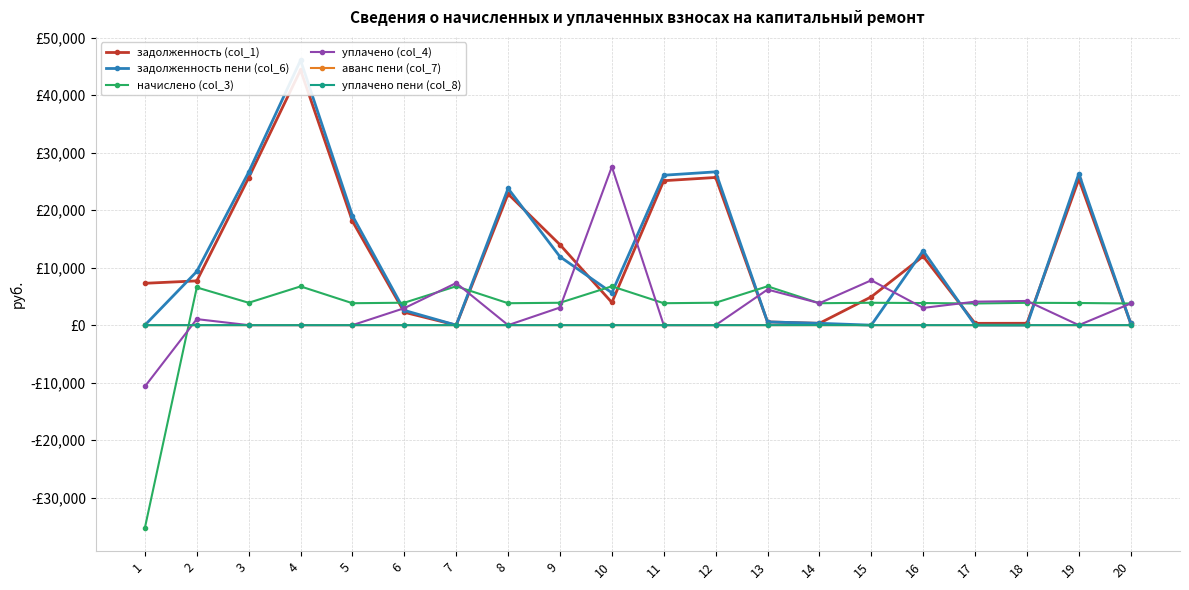

What is the sum of all уплачено (col_4) values?

64134.5